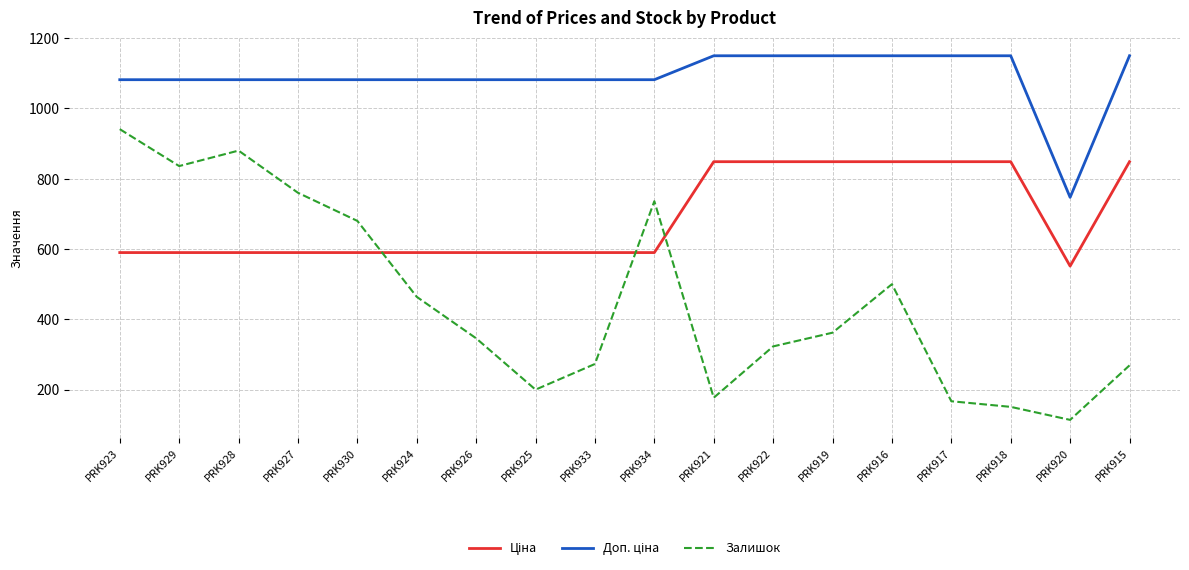

At which label does Залишок reach its minimum?

PRK920